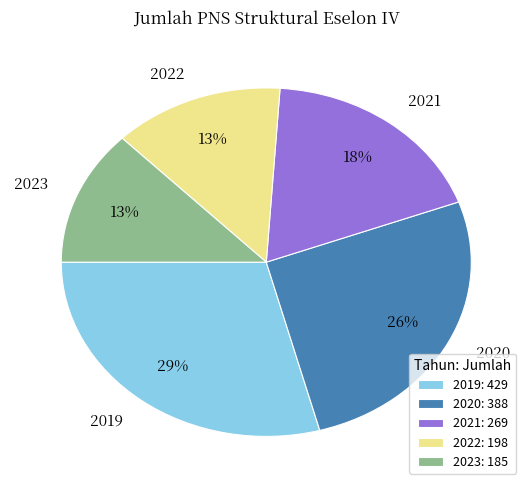

True or false: 2021 accounts for 18% of the total.

True